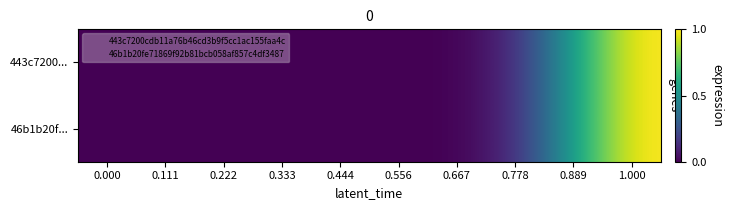

Reading left to right, what are all the values shown in this chart?

443c7200...: 0.000=0.0	0.111=0.0	0.222=0.0	0.333=0.0	0.444=0.0	0.556=0.0	0.667=0.0	0.778=0.1	0.889=0.6	1.000=1.0
46b1b20f...: 0.000=0.0	0.111=0.0	0.222=0.0	0.333=0.0	0.444=0.0	0.556=0.0	0.667=0.0	0.778=0.1	0.889=0.6	1.000=1.0